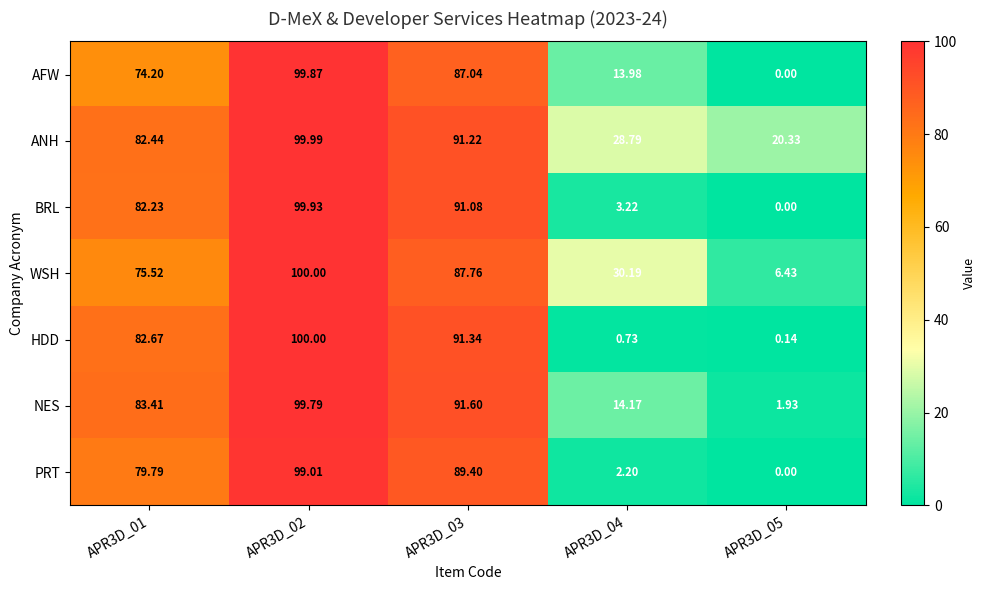

What is the difference between the highest and lowest values at APR3D_05?

20.3